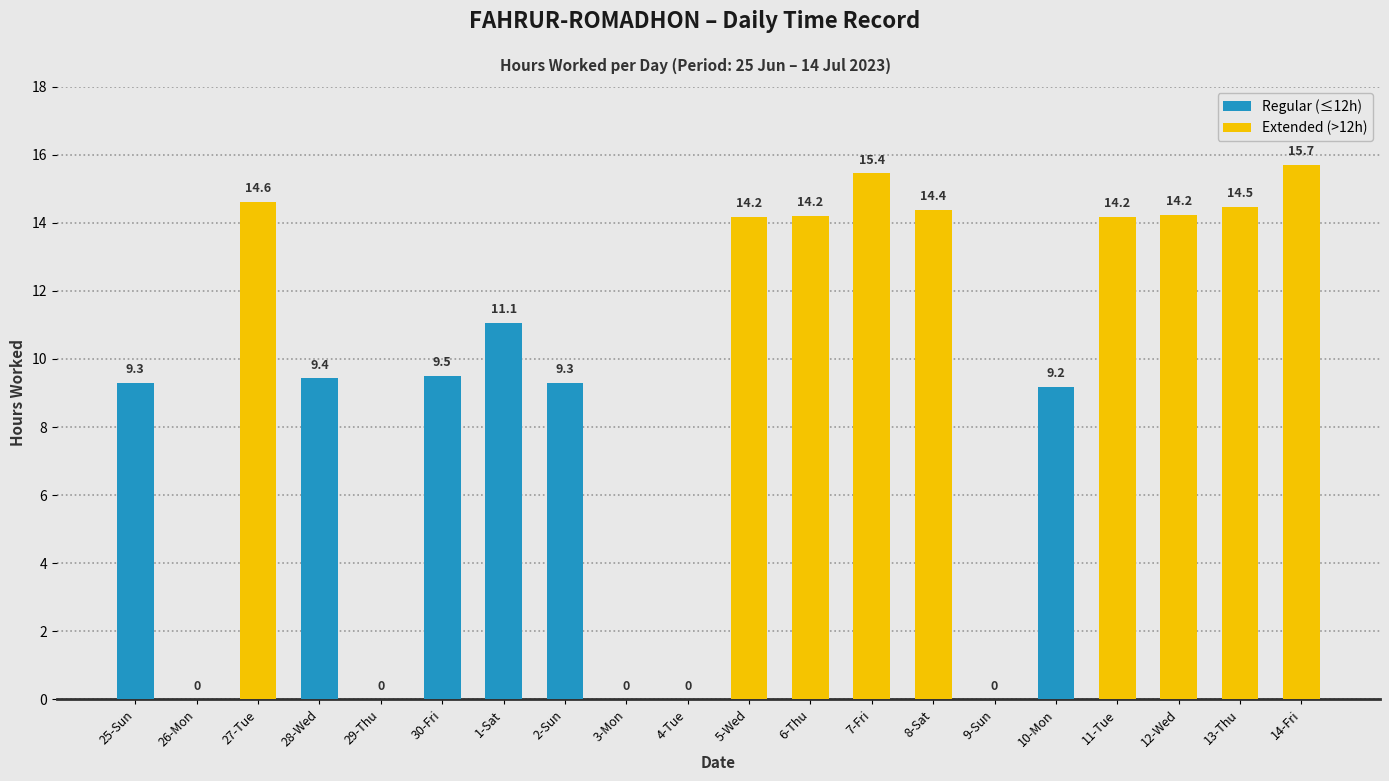

List the labels in order of value, smallest first.

26-Mon, 29-Thu, 3-Mon, 4-Tue, 9-Sun, 10-Mon, 25-Sun, 2-Sun, 28-Wed, 30-Fri, 1-Sat, 5-Wed, 11-Tue, 6-Thu, 12-Wed, 8-Sat, 13-Thu, 27-Tue, 7-Fri, 14-Fri